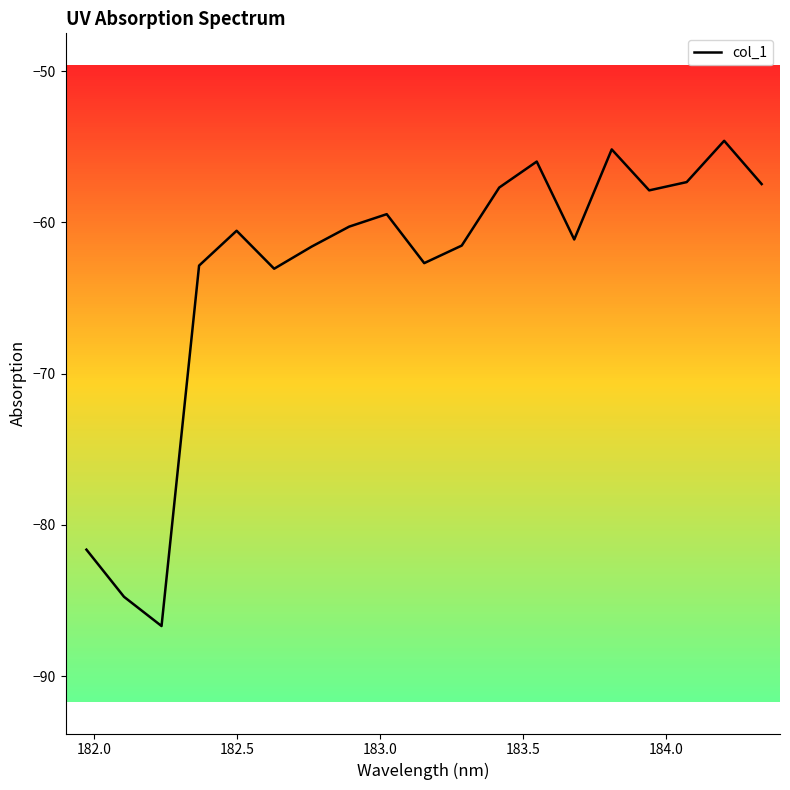

What is the difference between the maximum and minimum values?

32.1